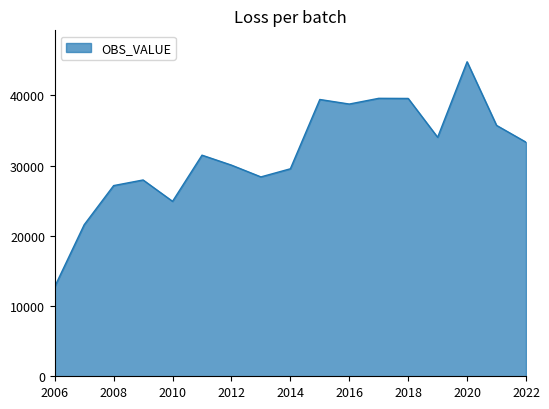

What is the difference between the maximum and minimum values?

32018.7